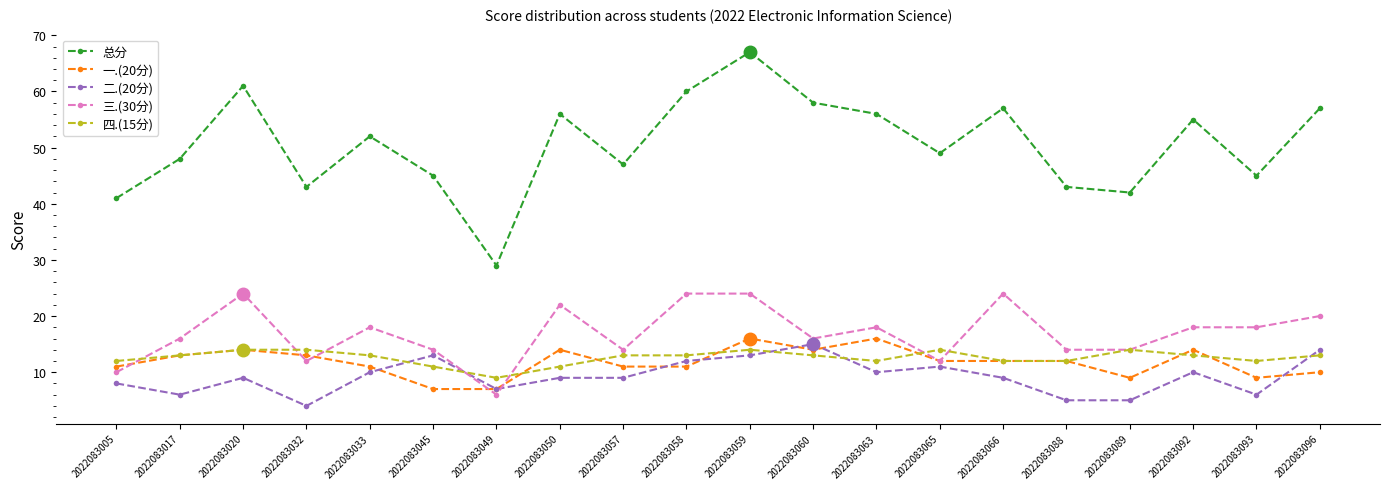

What are all the series names shown in the legend?

总分, 一.(20分), 二.(20分), 三.(30分), 四.(15分)